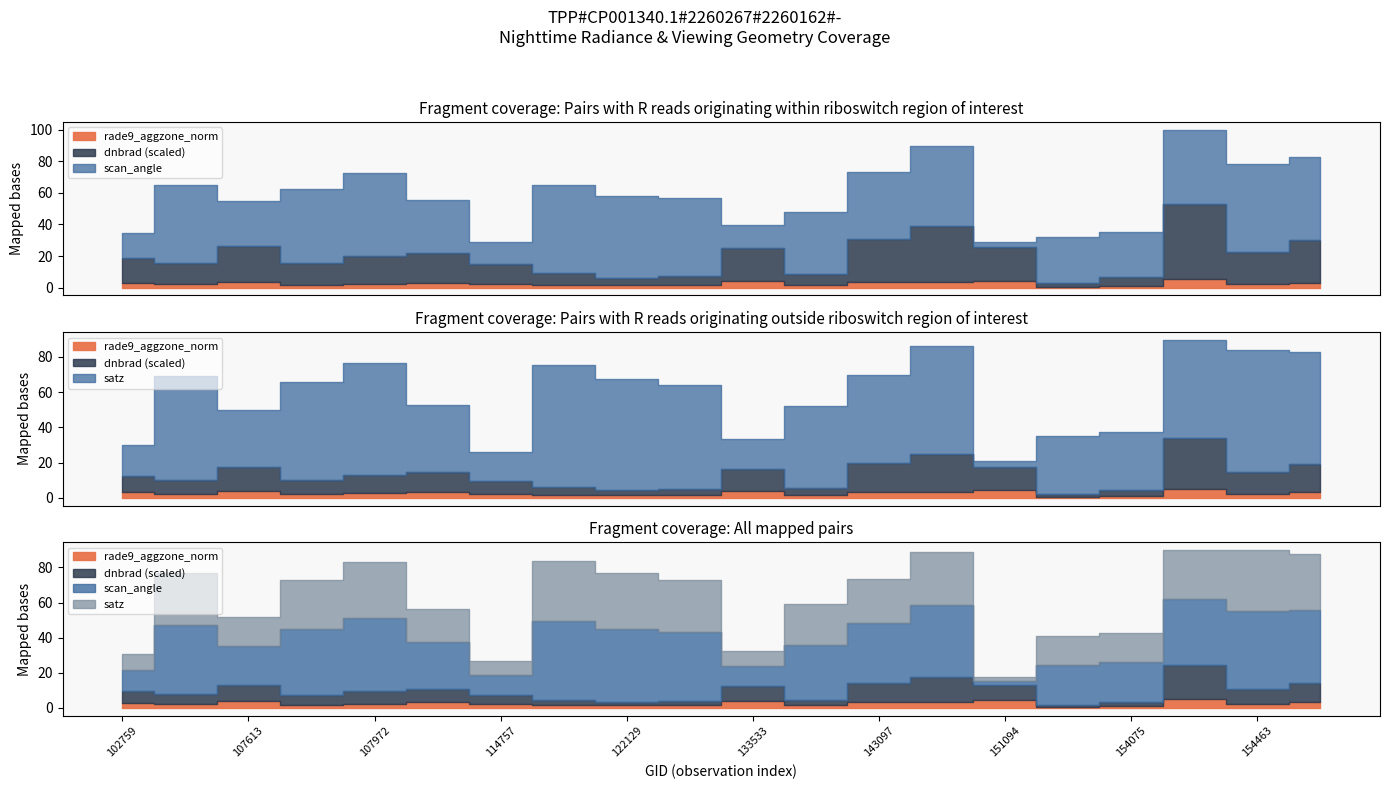

How many values in the dnbrad series exceed 3?

11